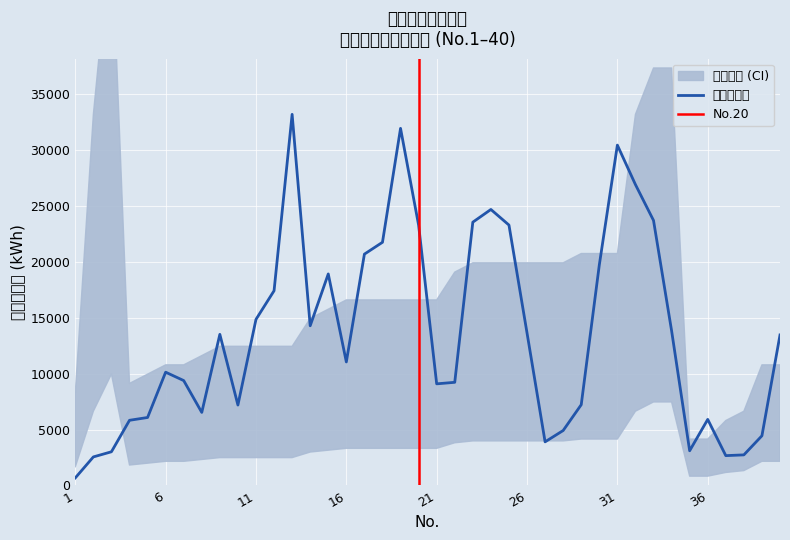

What is the value of the 28th point from the left?

4918